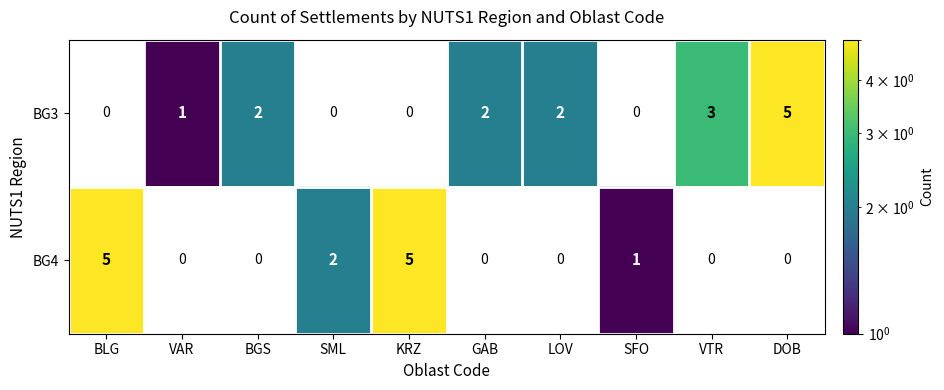

The BG4 series shows 2 at SML. True or false?

True